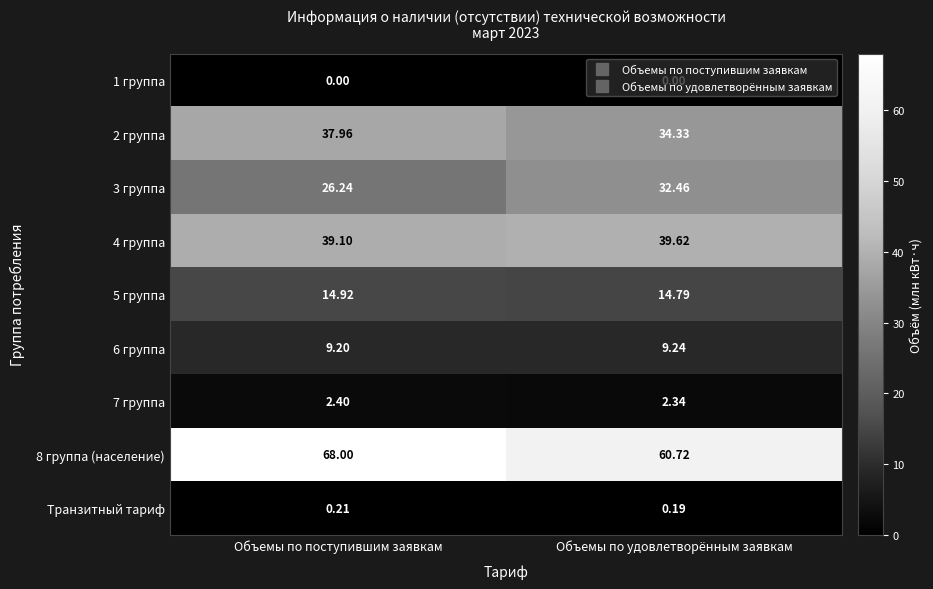

How many data points does each series have?

2